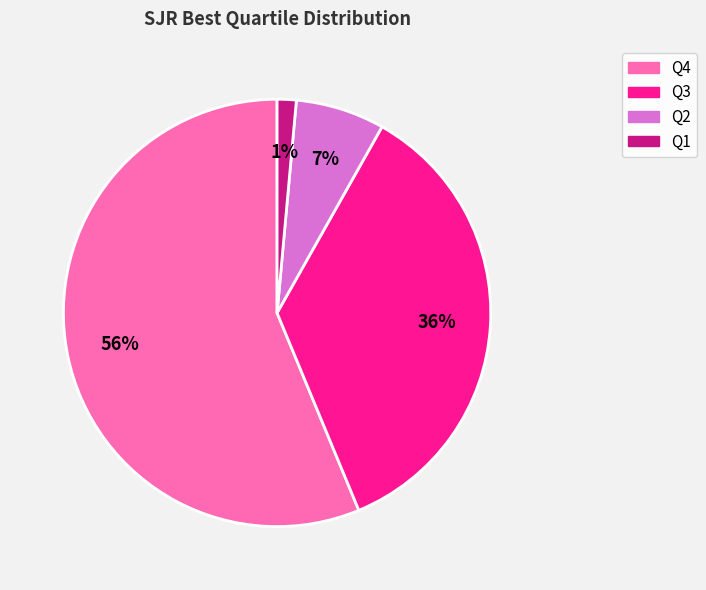

Is the sum of Q2 and Q1 greater than half?

No